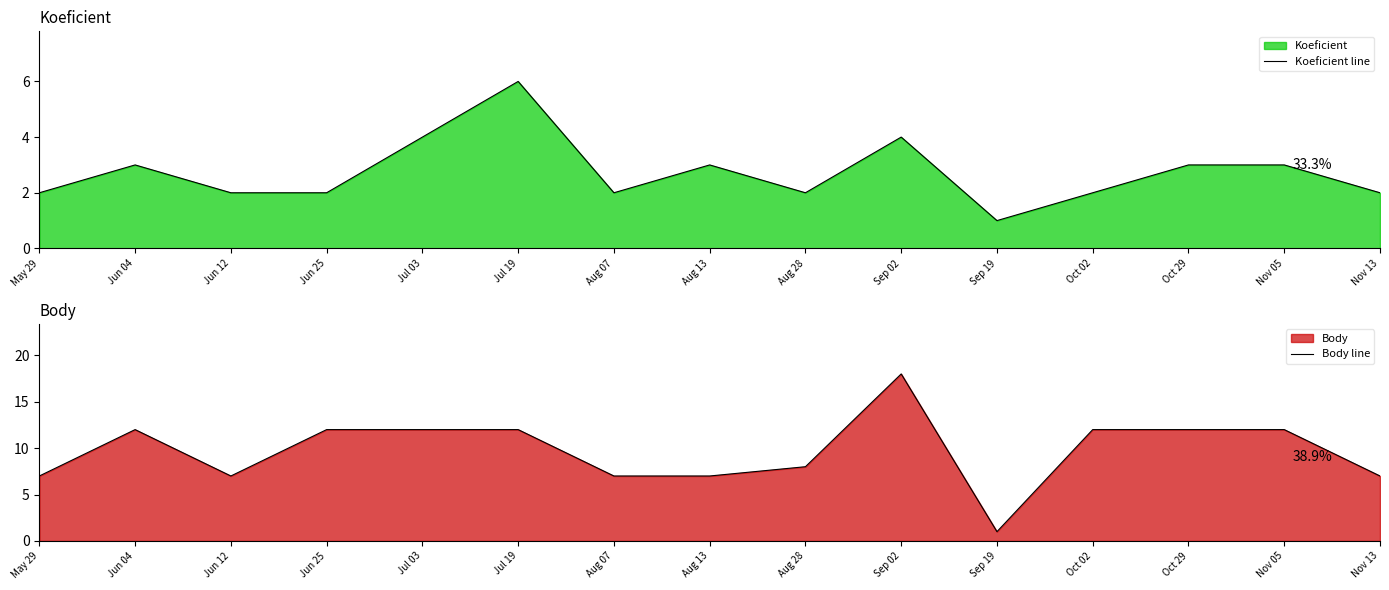

How many interior local valleys does the Koeficient line series have?

3